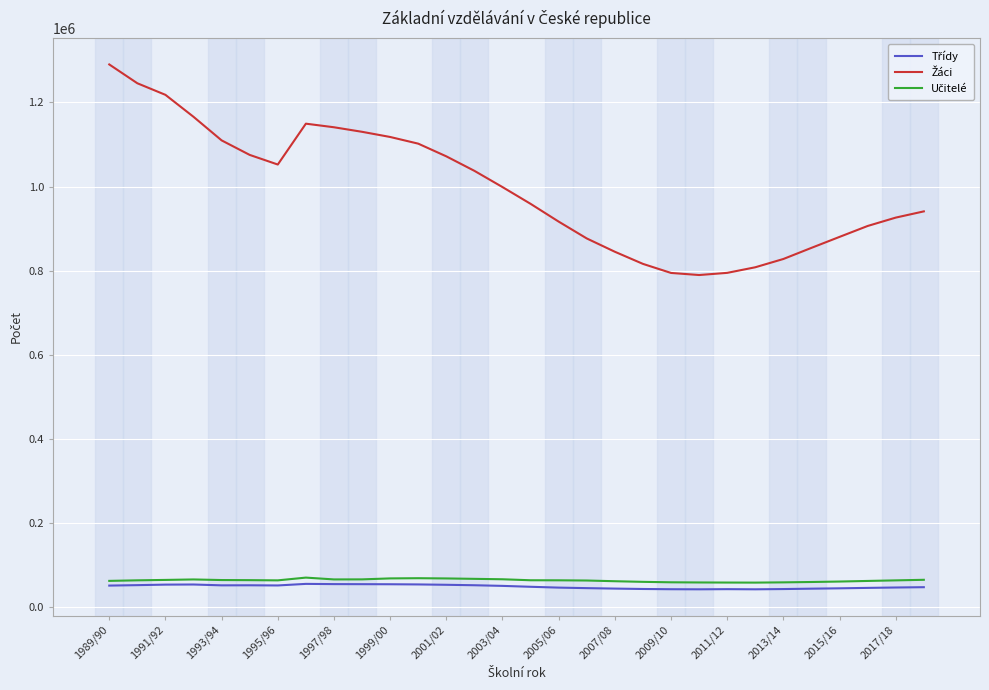

Does the chart display data point markers on the line(s)?

No